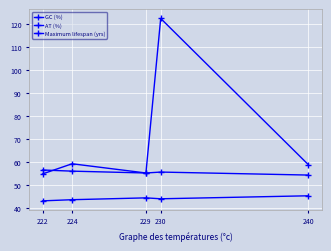

How many lines are shown in the chart?

3